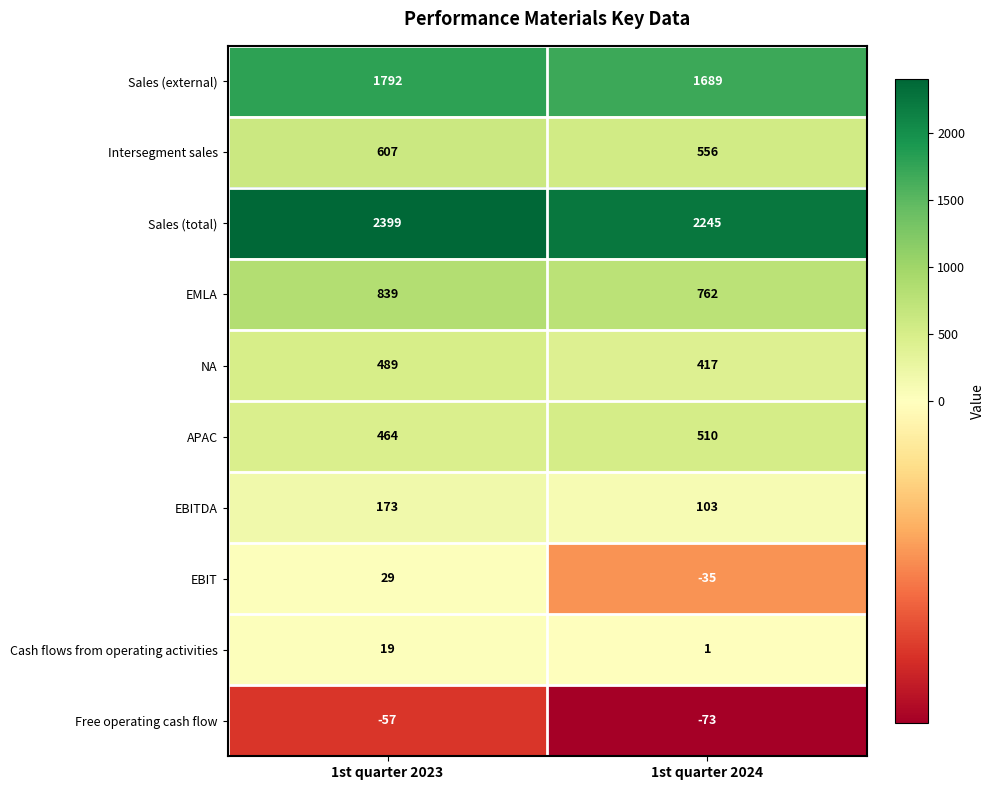

Read the Free operating cash flow value at 1st quarter 2024, to the nearest 5.

-75